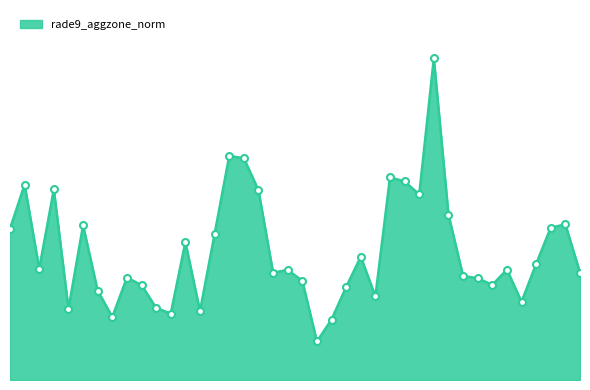

What is the value of the 24th point from the left?

2.8